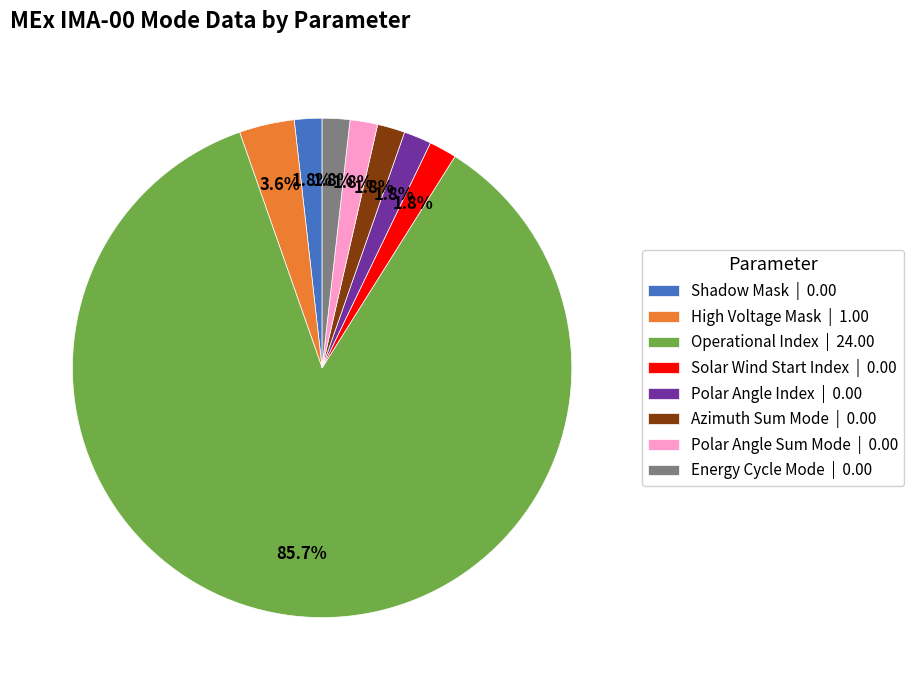

Is it true that Energy Cycle Mode is 8% of the pie?

False